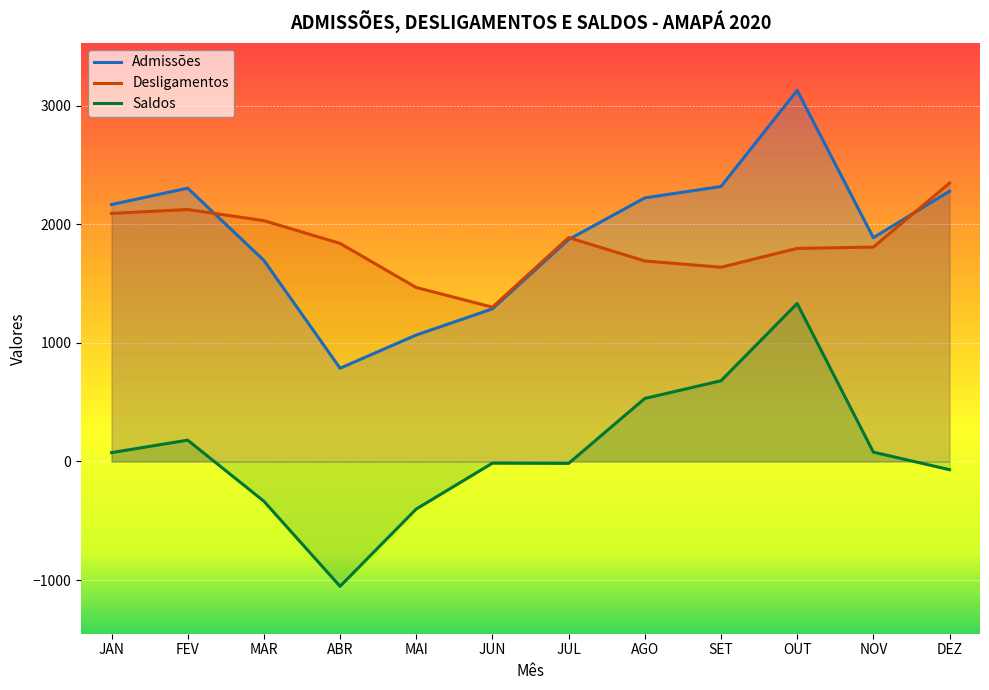

What is the total value across all series at DEZ?

4560